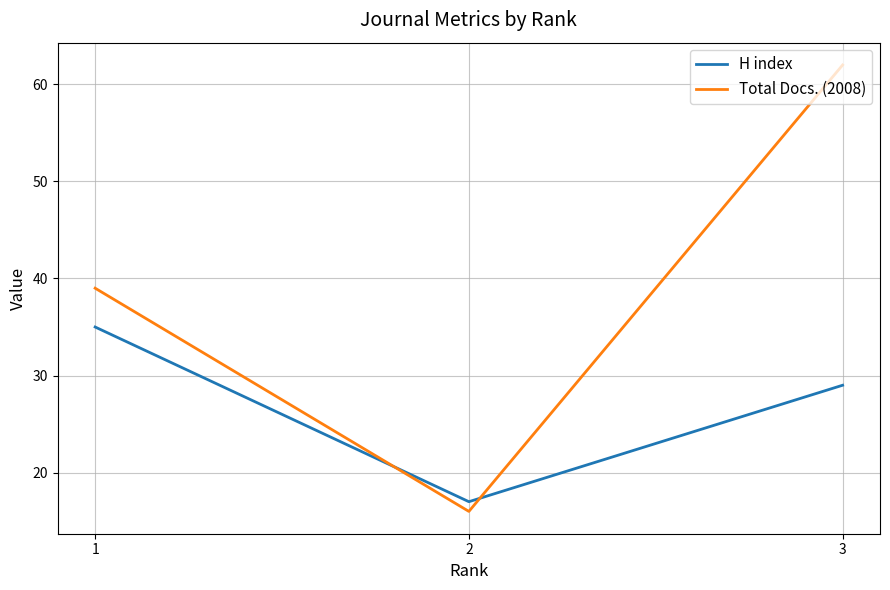

Between 1 and 3, which series saw the biggest shift?

Total Docs. (2008)